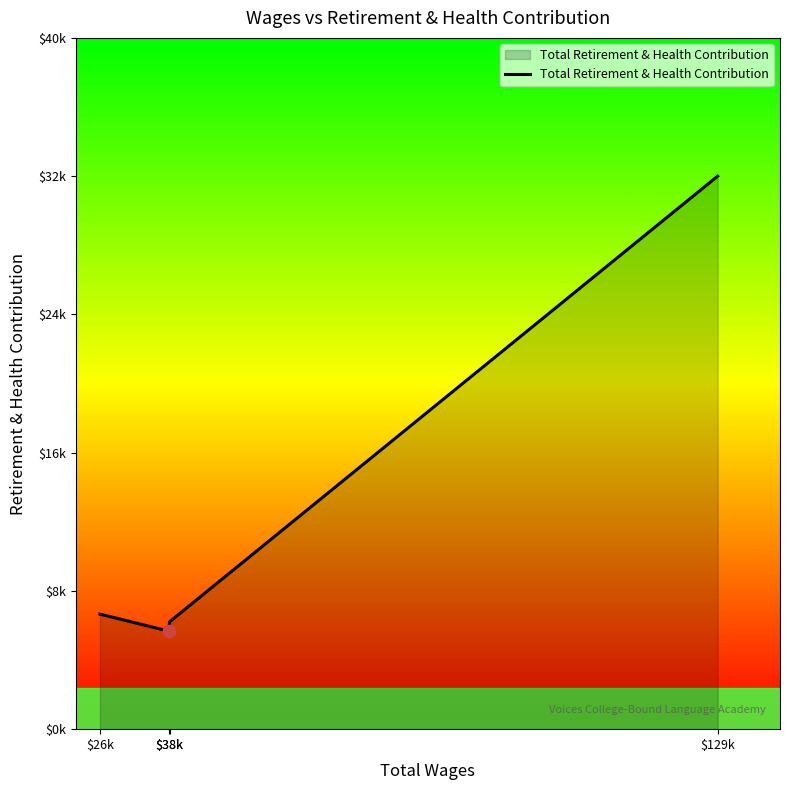

Between $26k and $38k, which is larger?

$26k